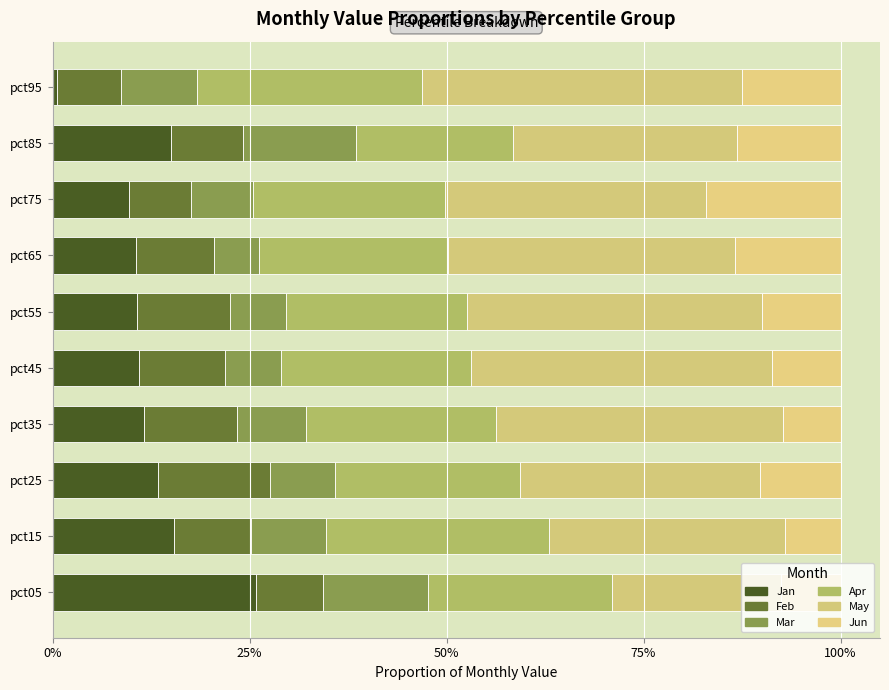

Reading left to right, transcribe all the data shown in this chart.

Jan: 0.3	0.2	0.1	0.1	0.1	0.1	0.1	0.1	0.1	0.0
Feb: 0.1	0.1	0.1	0.1	0.1	0.1	0.1	0.1	0.1	0.1
Mar: 0.1	0.1	0.1	0.1	0.1	0.1	0.1	0.1	0.1	0.1
Apr: 0.2	0.3	0.2	0.2	0.2	0.2	0.2	0.2	0.2	0.3
May: 0.2	0.3	0.3	0.4	0.4	0.4	0.4	0.3	0.3	0.4
Jun: 0.1	0.1	0.1	0.1	0.1	0.1	0.1	0.2	0.1	0.1